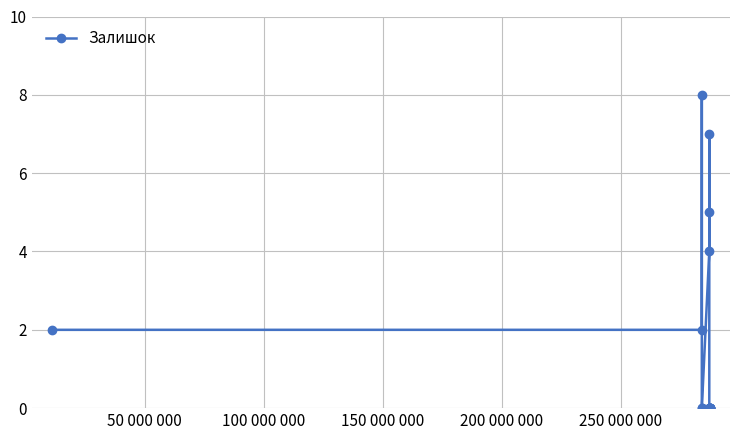

Reading right to left, extract all data points from this chart.

0	0	0	0	0	0	0	5	7	4	0	0	8	2	2